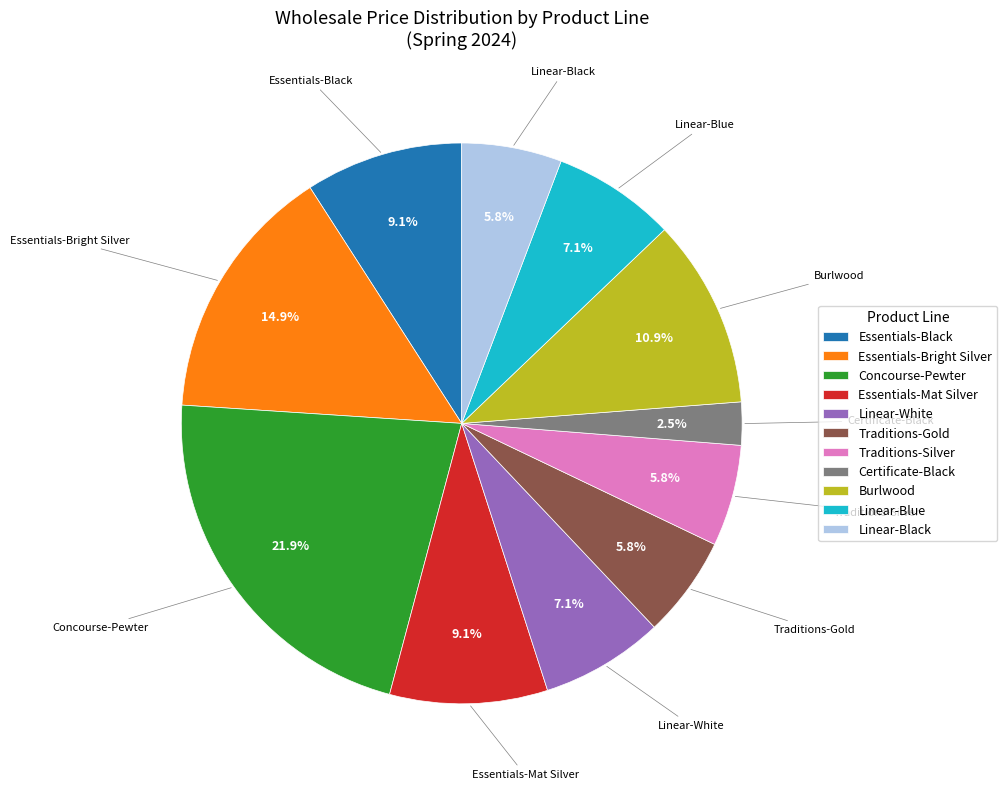

To the nearest percent, what is the difference between the largest and smallest slice percentages?

19%